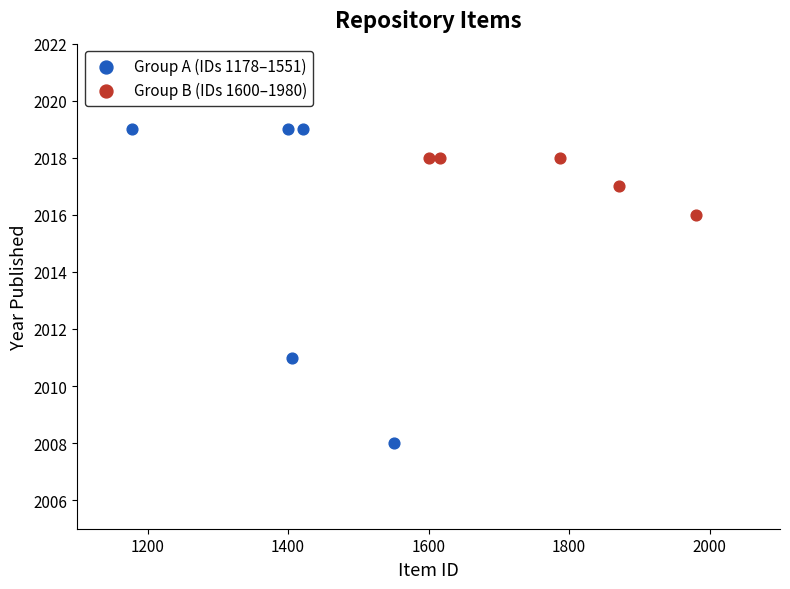

Which series has the largest Y range (max minus min)?

Group A (IDs 1178–1551)